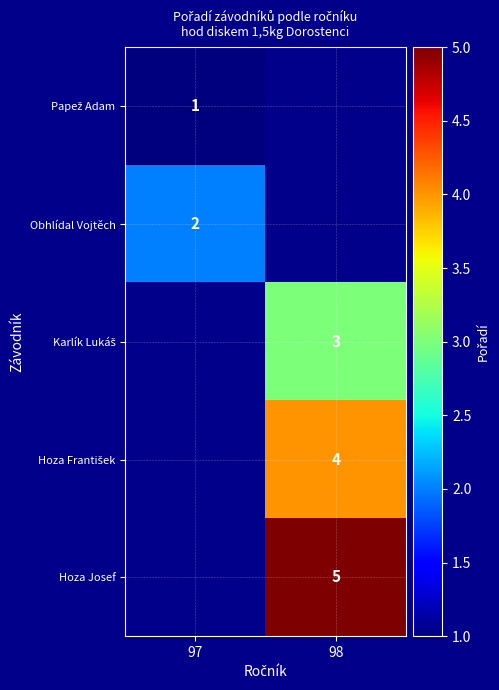

Is it true that Hoza Josef equals 8 at 98?

False